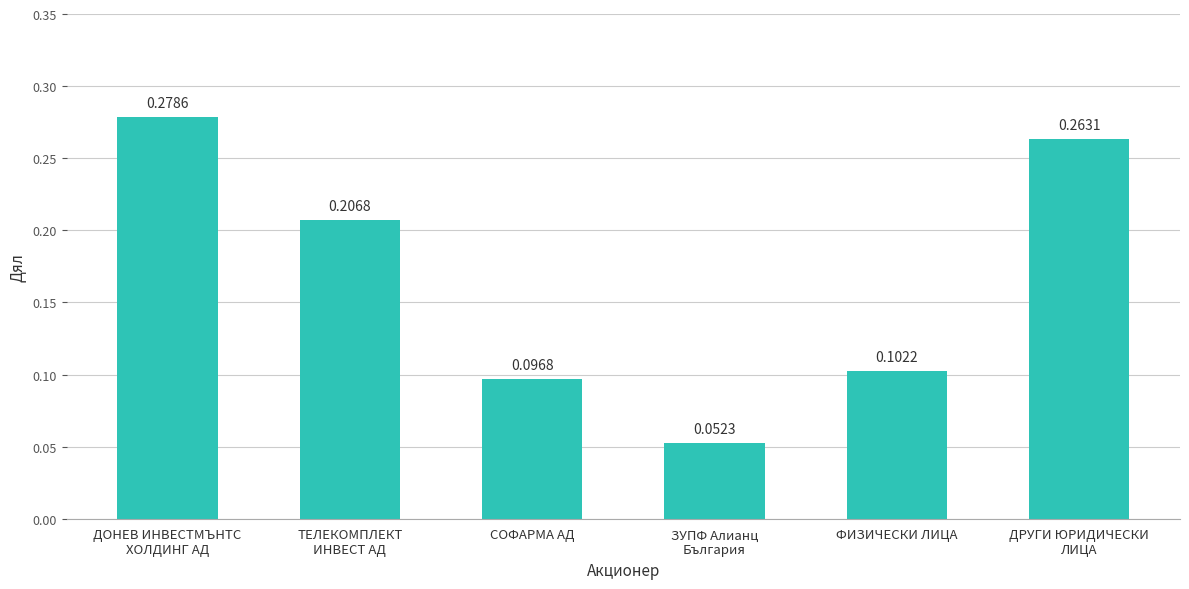

List the labels in order of value, smallest first.

ЗУПФ Алианц
България, СОФАРМА АД, ФИЗИЧЕСКИ ЛИЦА, ТЕЛЕКОМПЛЕКТ
ИНВЕСТ АД, ДРУГИ ЮРИДИЧЕСКИ
ЛИЦА, ДОНЕВ ИНВЕСТМЪНТС
ХОЛДИНГ АД